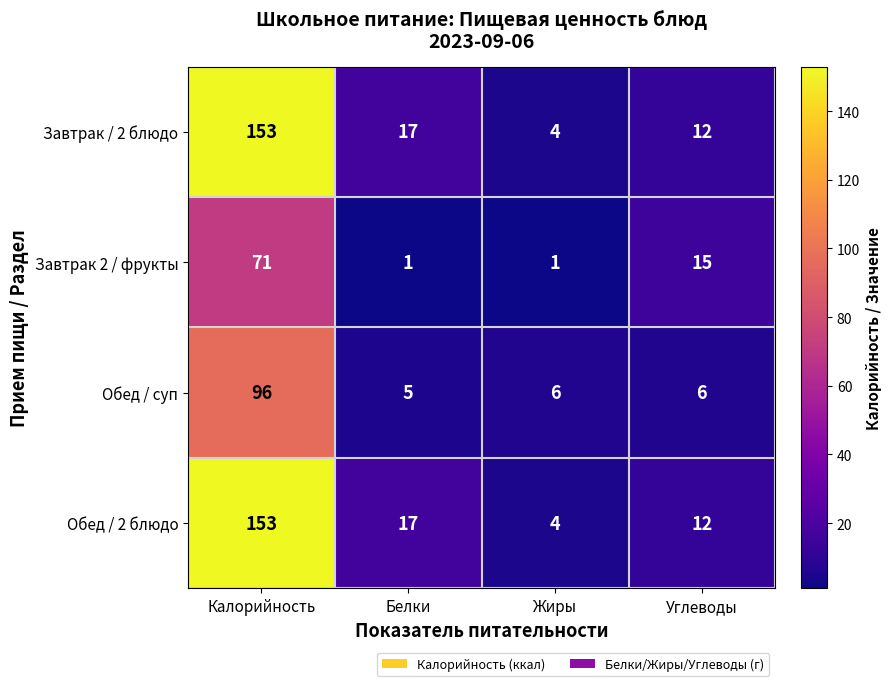

What is the smallest value displayed?

1